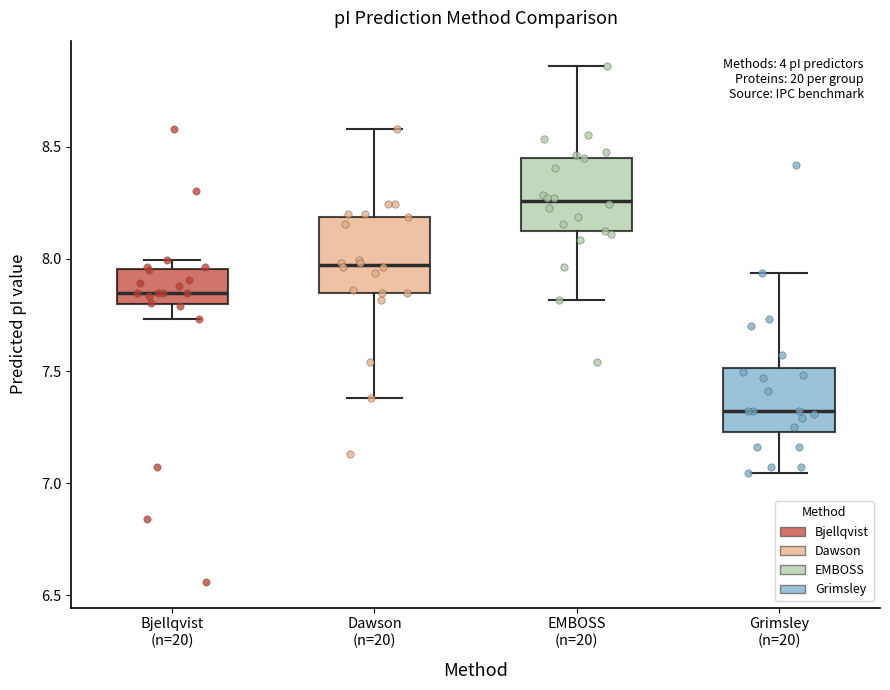

Reading left to right, transcribe this box plot: for each box, give where its median line is, the range the box spans, and where its two whiskers end, as read against the y-axis. The values are not printed on the chart, so give them approximately, as read against the axis.

Bjellqvist (n=20): median 7.85, box 7.80 to 7.95, whiskers 7.75 to 8.00
Dawson (n=20): median 7.95, box 7.85 to 8.20, whiskers 7.40 to 8.60
EMBOSS (n=20): median 8.25, box 8.10 to 8.45, whiskers 7.80 to 8.85
Grimsley (n=20): median 7.30, box 7.25 to 7.50, whiskers 7.05 to 7.95